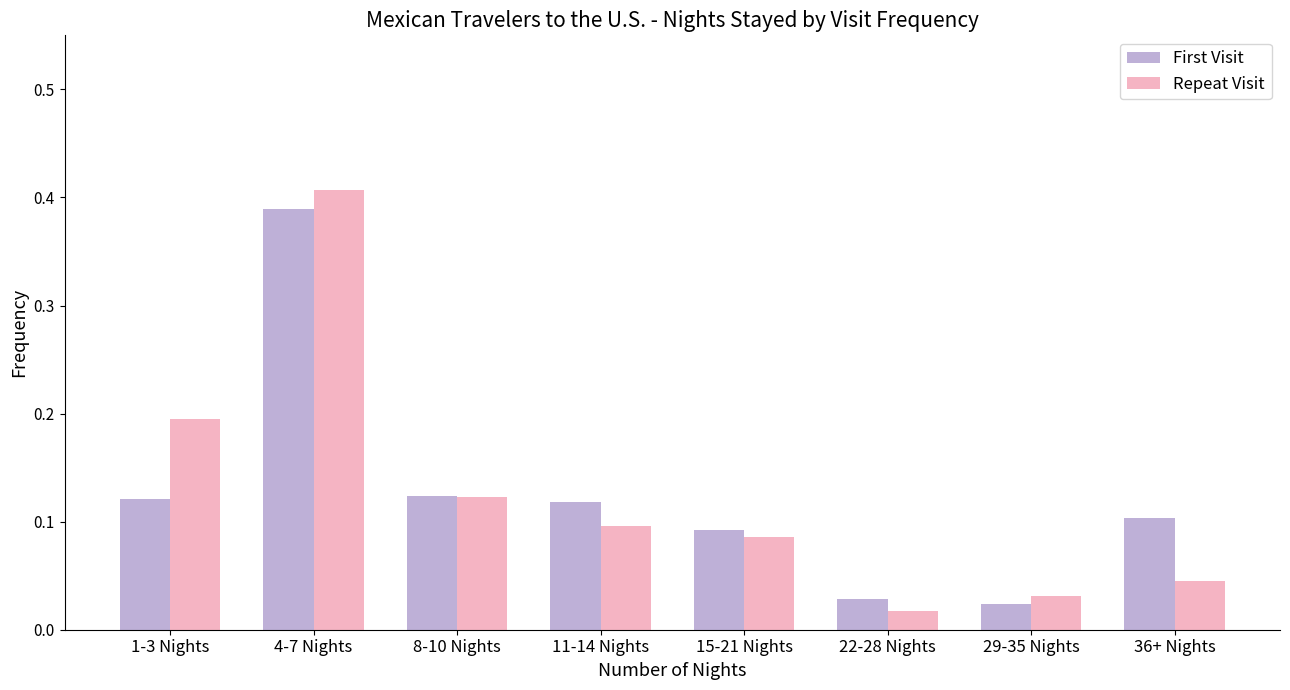

Between 11-14 Nights and 15-21 Nights, which series saw the biggest shift?

First Visit